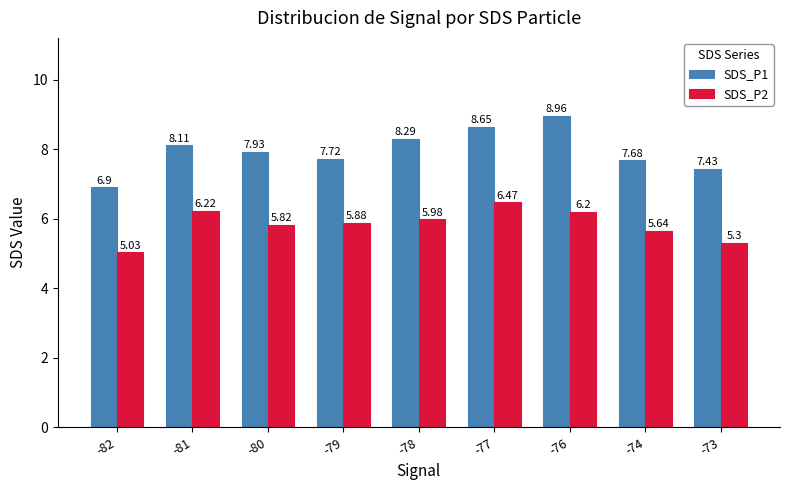

What is the greatest value displayed?

9.0